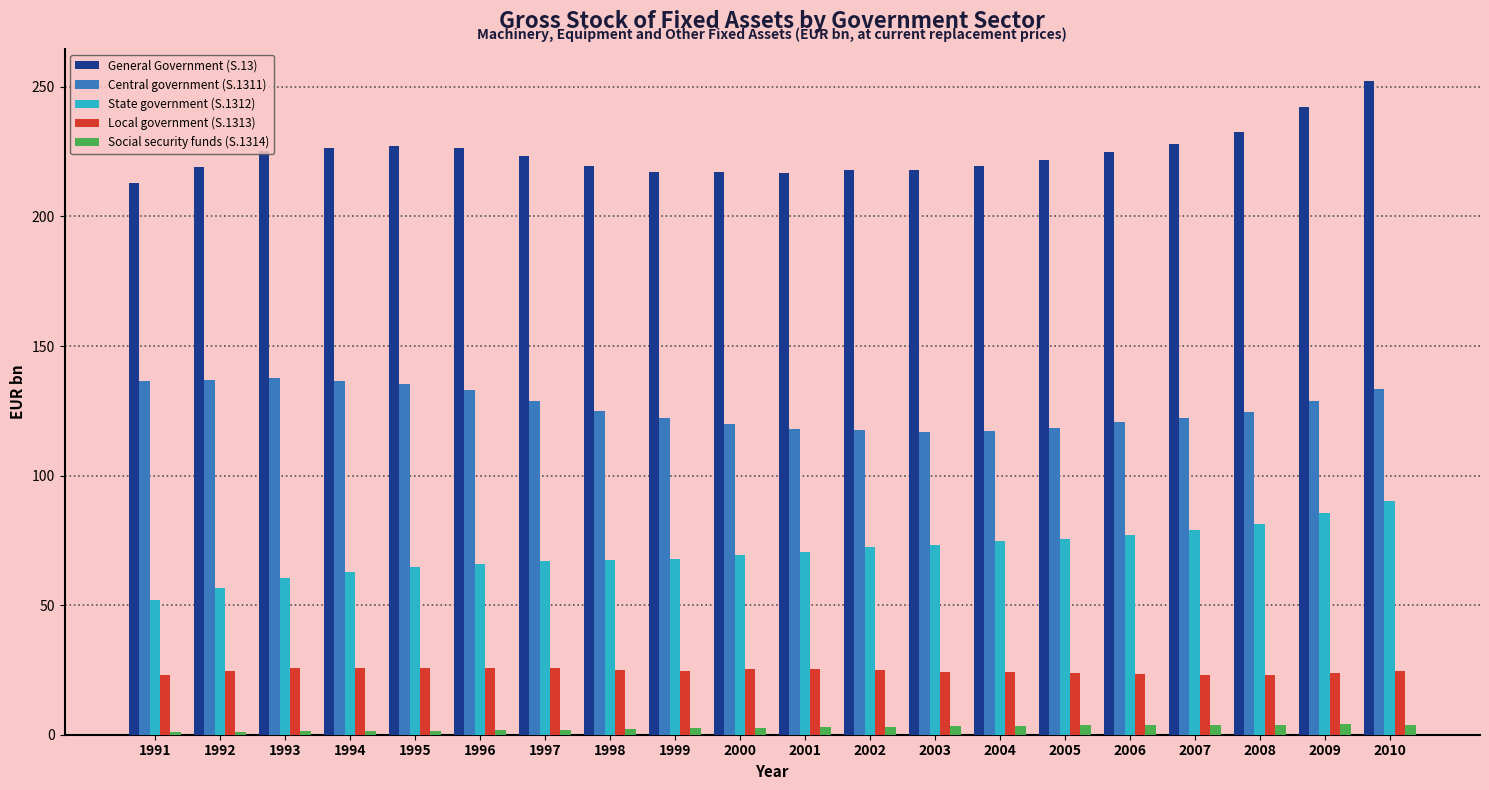

Which series changed the most between 1993 and 2009?

State government (S.1312)